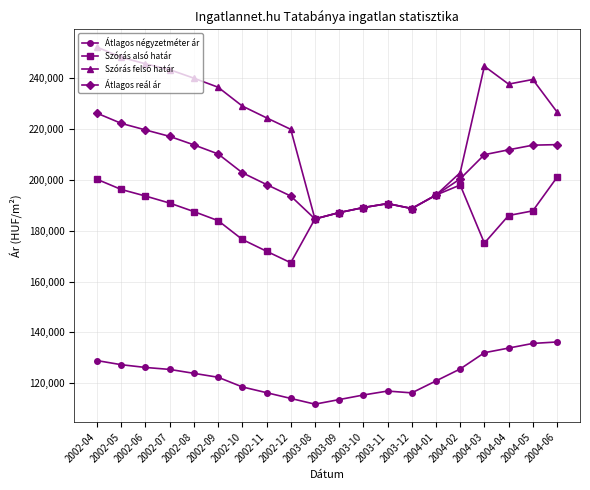

What is the minimum value for Átlagos négyzetméter ár?

111777